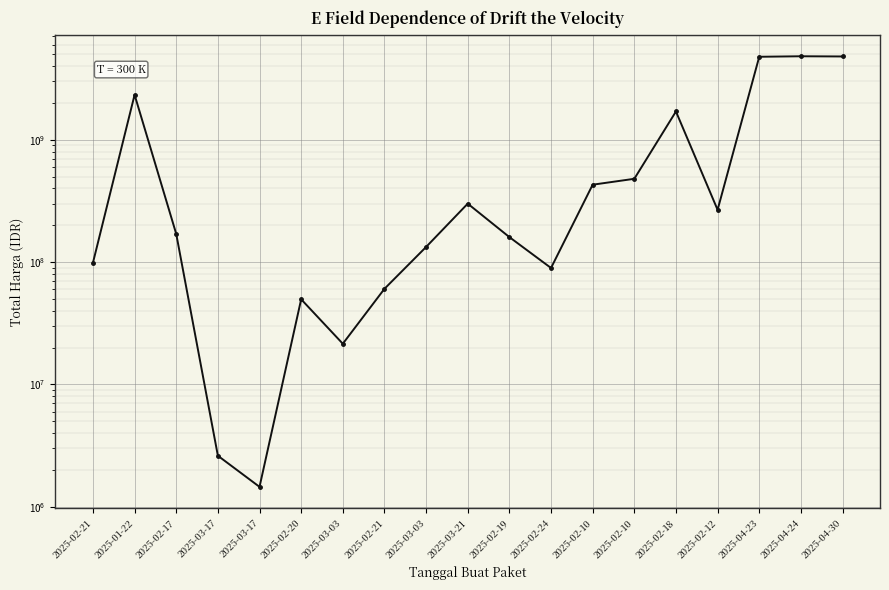

What is the change in value from 2025-02-18 to 2025-04-23?

+3069922308